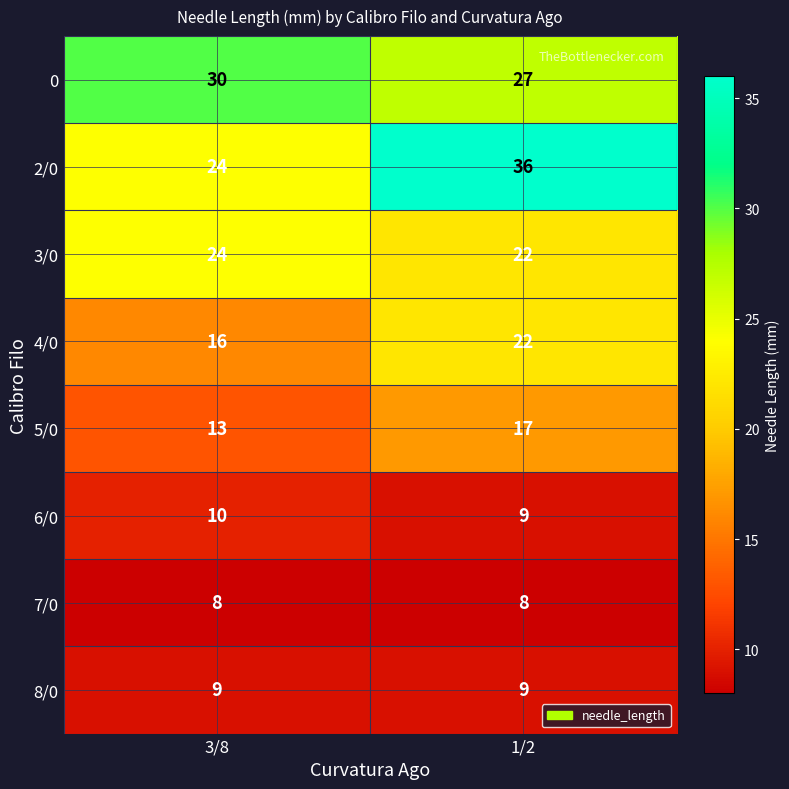

The value of 6/0 at 3/8 is 10. True or false?

True